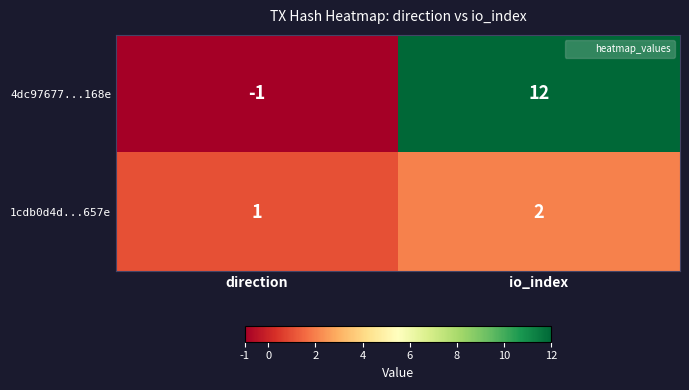

Which series has the largest total across all categories?

4dc97677...168e